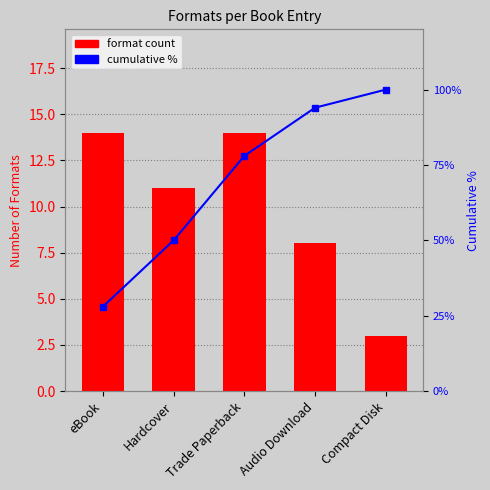

What is the maximum value shown in the chart?

100.0